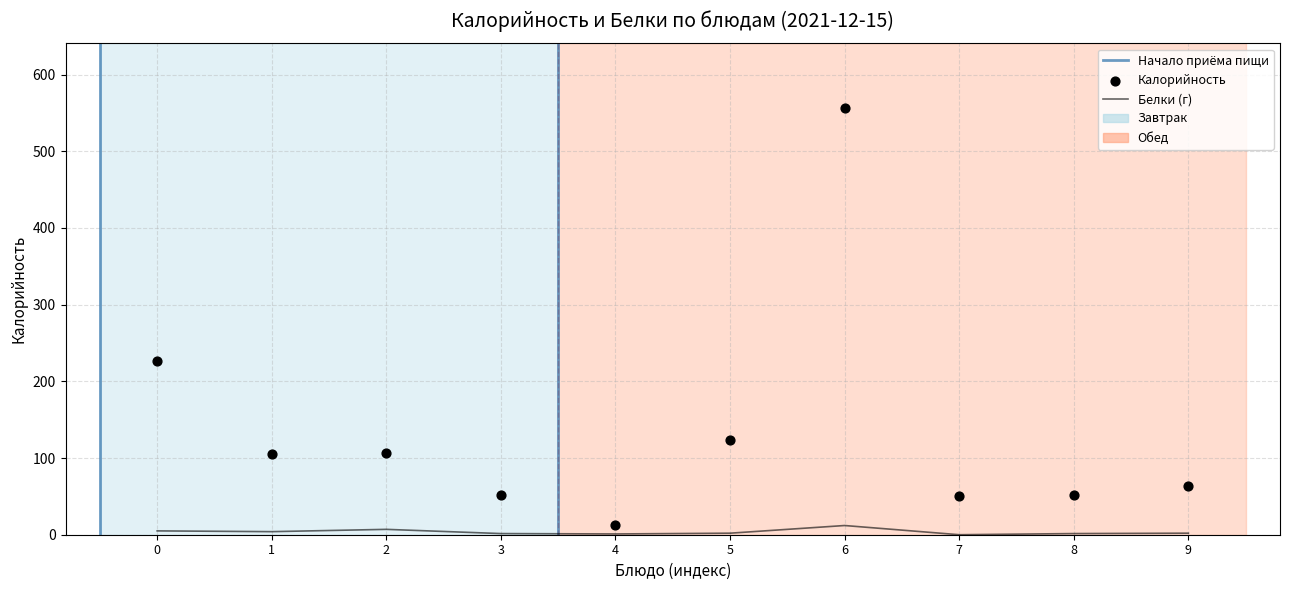

What is the total value across all series at 7?

51.0